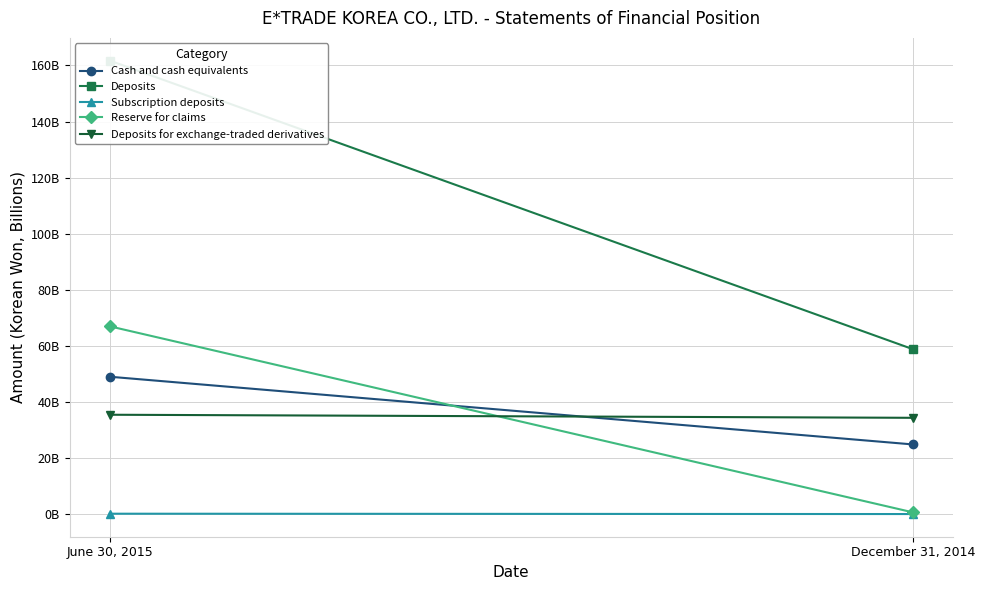

What position from the right is December 31, 2014?

1